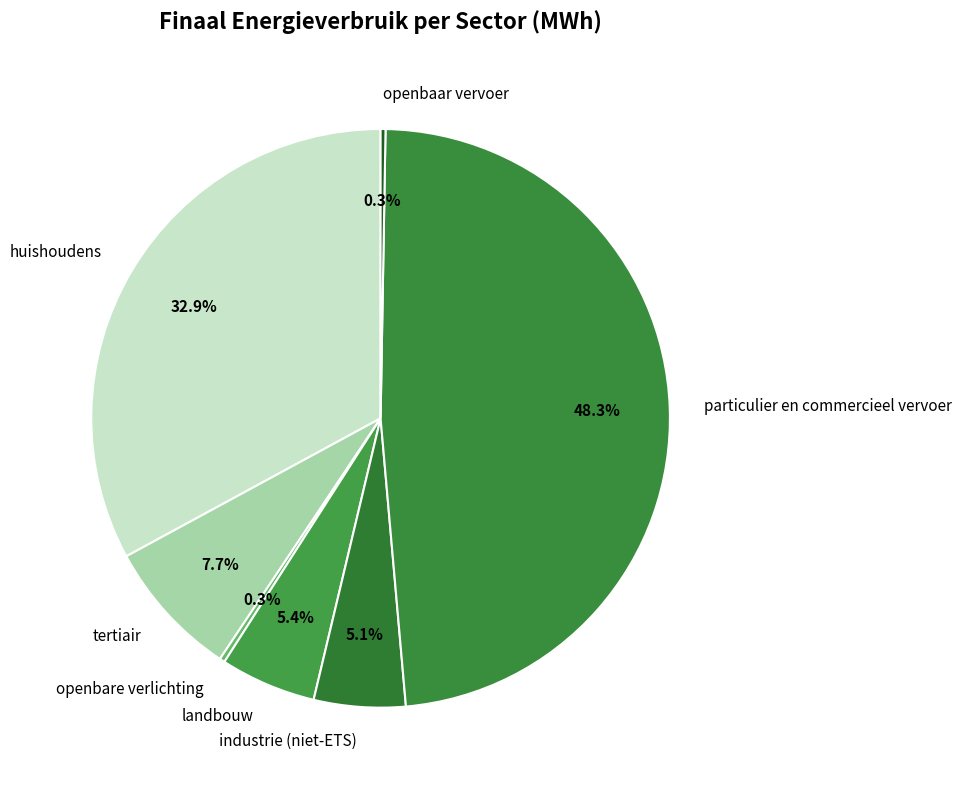

Is there any slice that represents more than half of the pie?

No